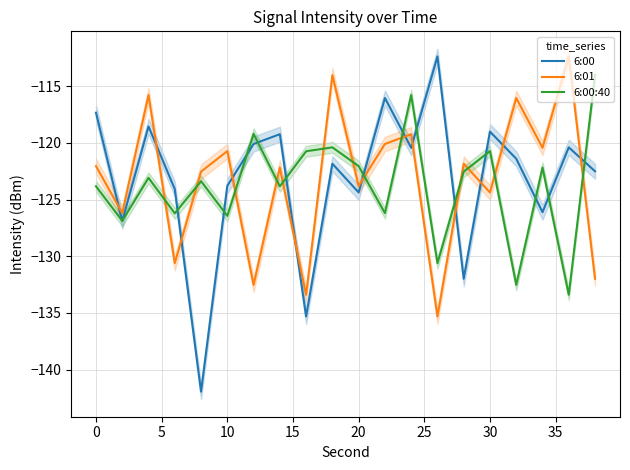

After their last crossing, which series has the higher values: 6:01 or 6:00?

6:00